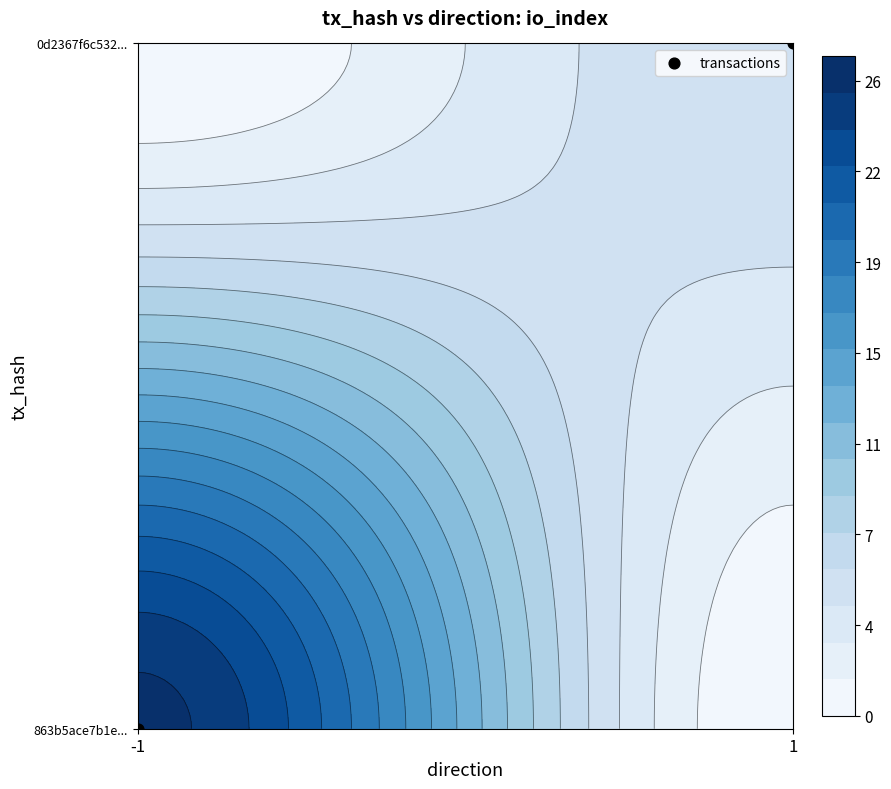

What is the difference between the values at -1 and 1?

1